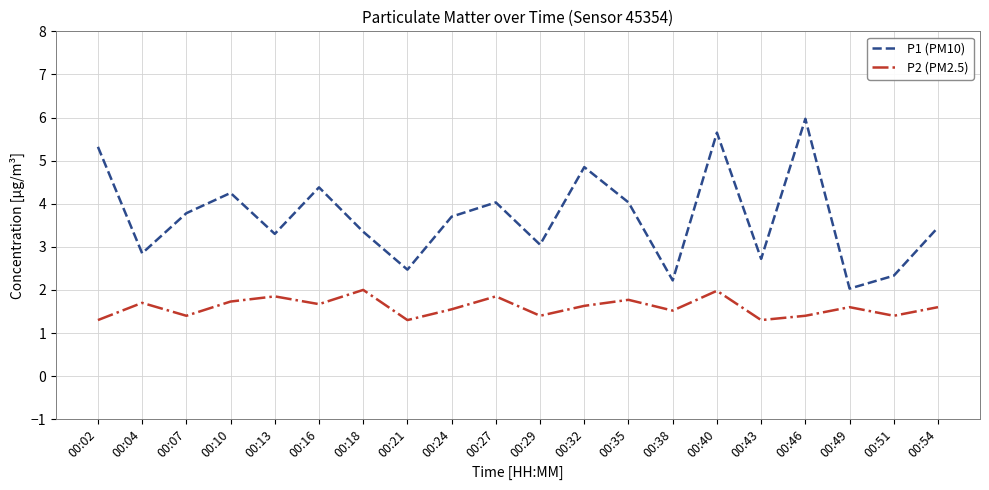

What is the difference between the P2 (PM2.5) values at 00:32 and 00:35?

0.1